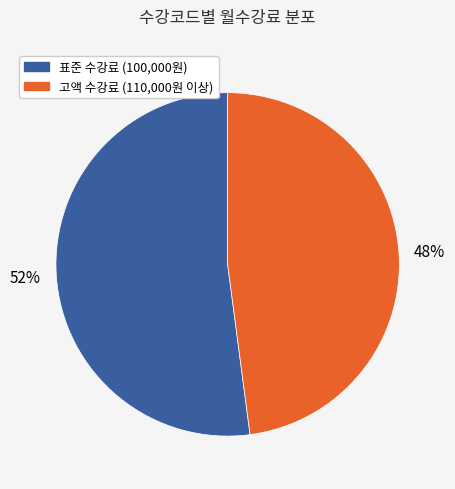

Which category has the biggest portion of the pie?

표준 수강료 (100,000원)